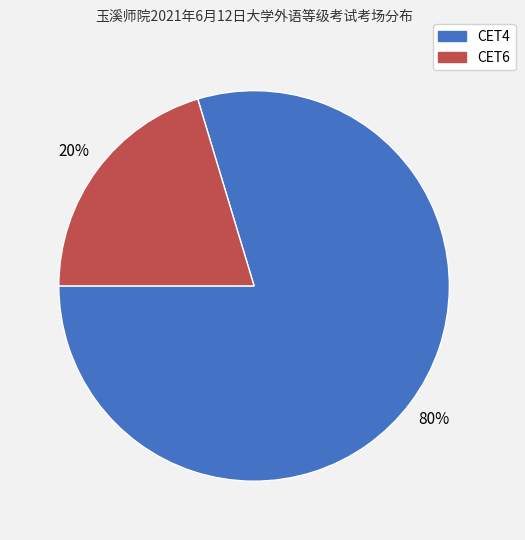

True or false: CET4 accounts for 87% of the total.

False